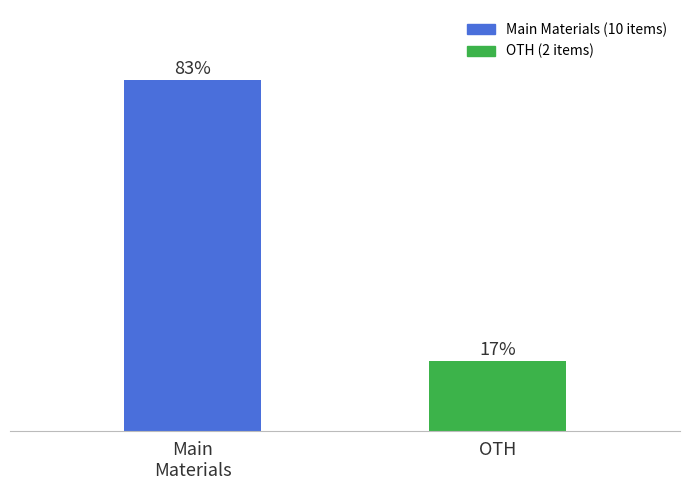

List the labels in order of value, smallest first.

OTH, Main
Materials